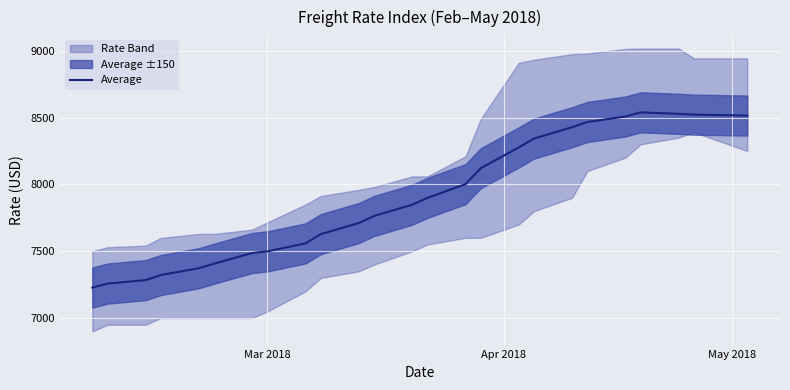

What is the lowest value of the Average series?

7228